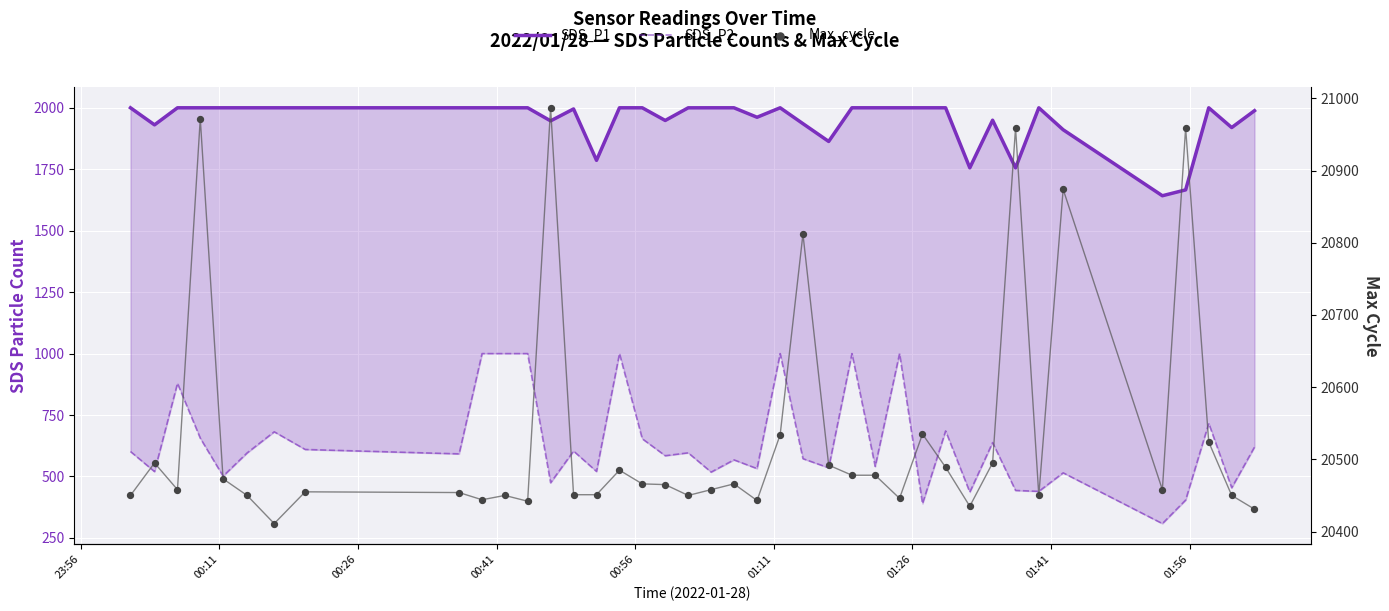

What are all the series names shown in the legend?

SDS_P1, SDS_P2, Max_cycle